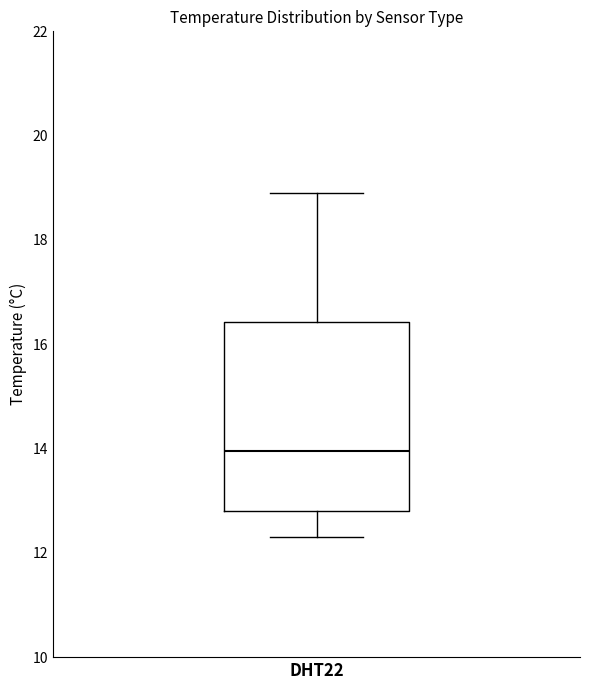

Where does the upper whisker of the box for DHT22 end on the y-axis? The values are not printed on the chart, so give them approximately, as read against the axis.

19.0